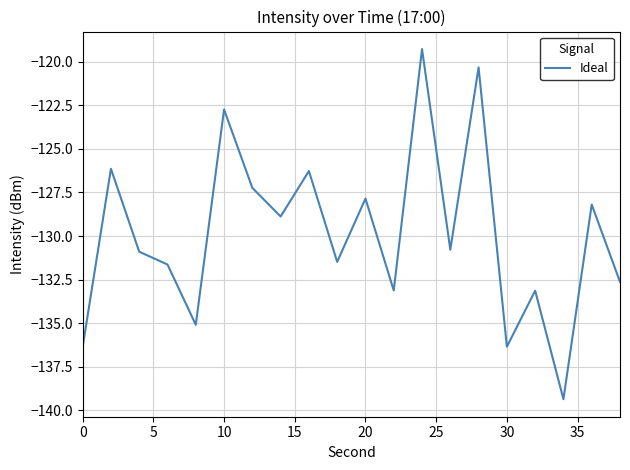

What is the difference between the maximum and minimum values?

20.1